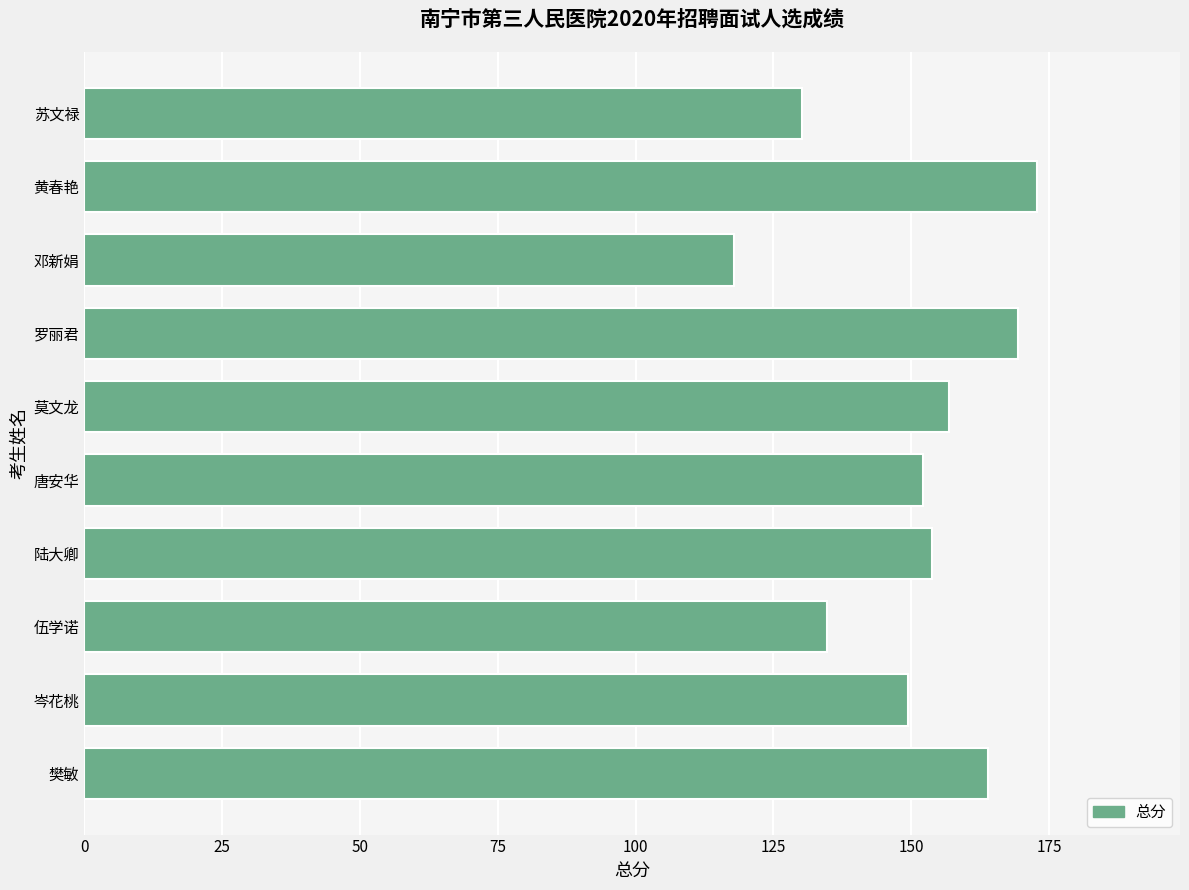

How many data points are less than 153?

5